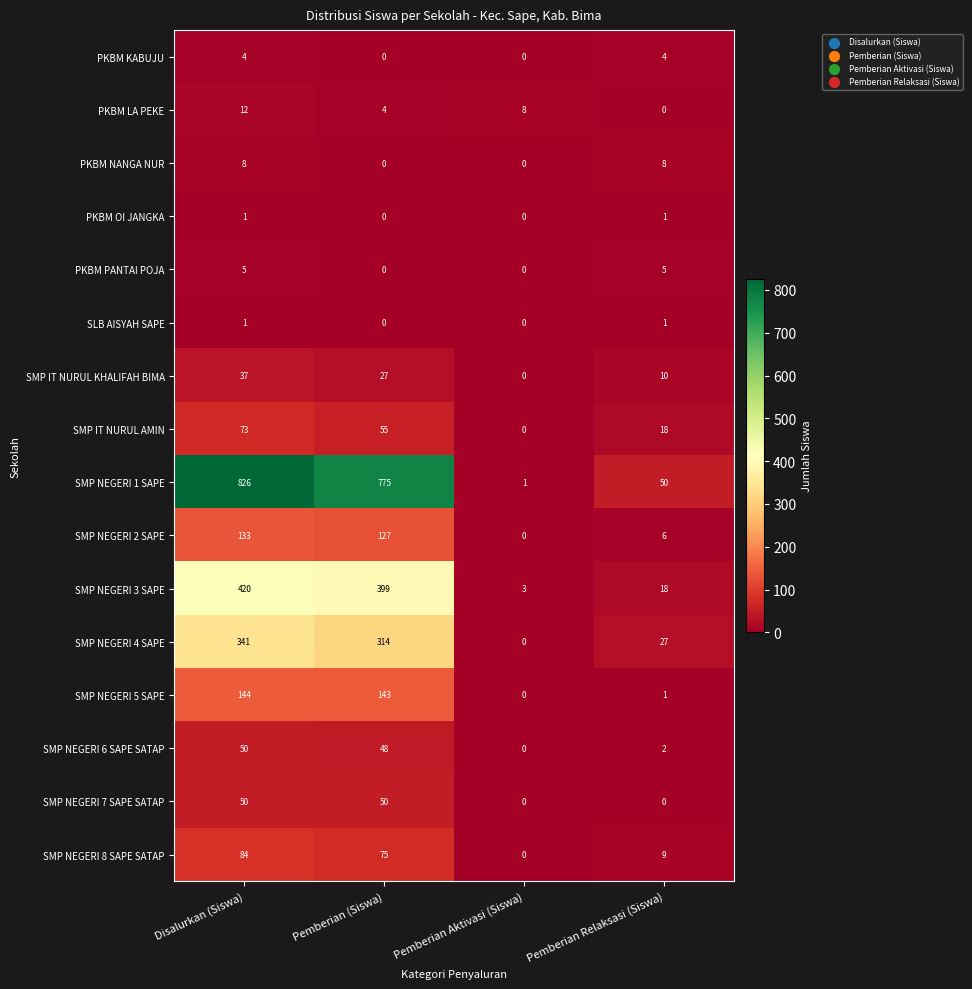

The value of SMP NEGERI 5 SAPE at Disalurkan (Siswa) is 71. True or false?

False